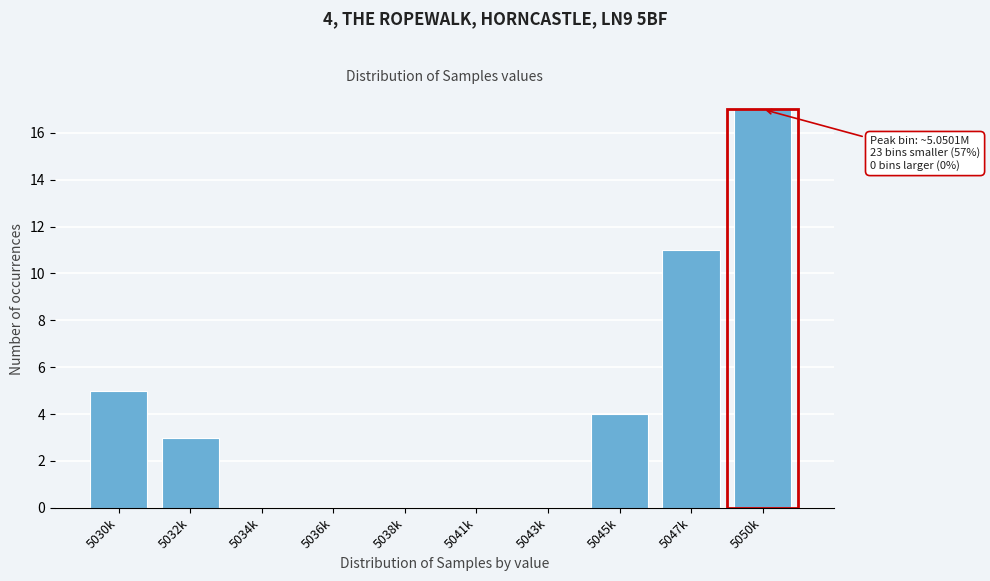

Reading left to right, extract all data points from this chart.

5030k=5	5032k=3	5034k=0	5036k=0	5038k=0	5041k=0	5043k=0	5045k=4	5047k=11	5050k=17